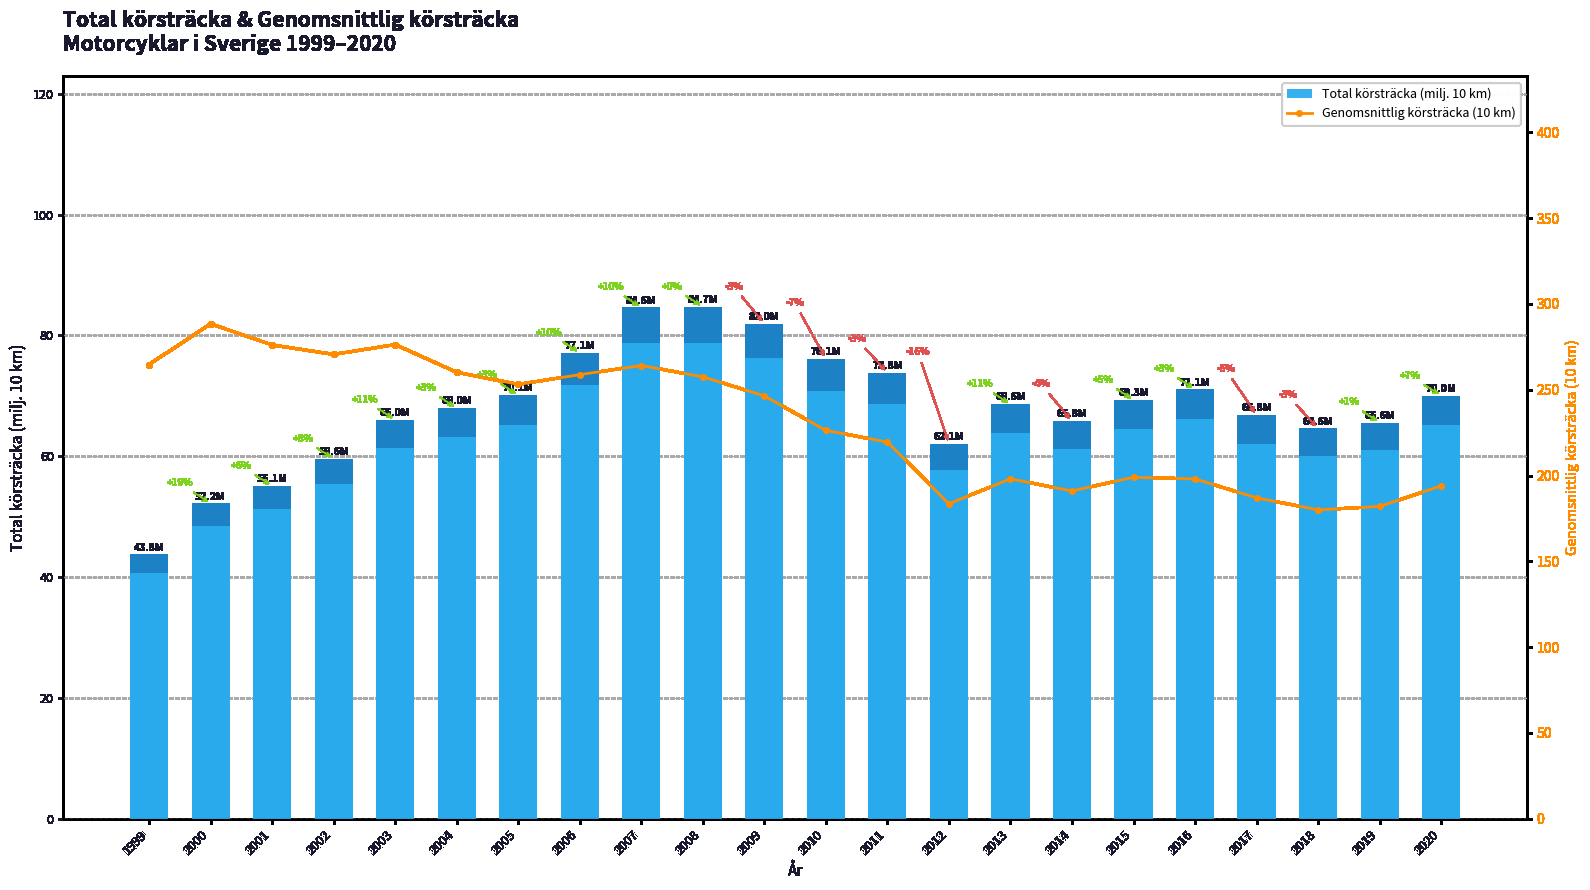

Rank the series by their average value, from lowest to highest.

Total körsträcka (milj. 10 km), Genomsnittlig körsträcka (10 km)